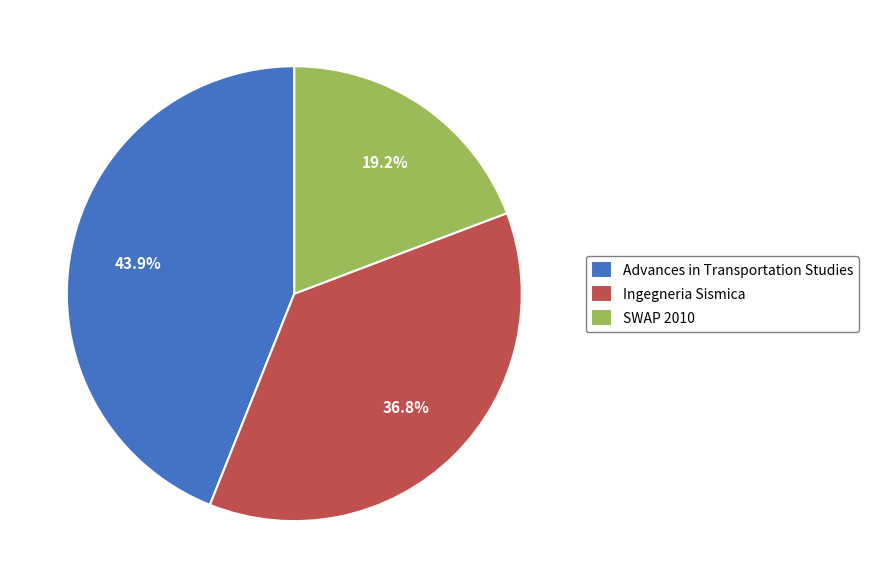

To the nearest percent, what is the combined percentage of SWAP 2010 and Ingegneria Sismica?

56%